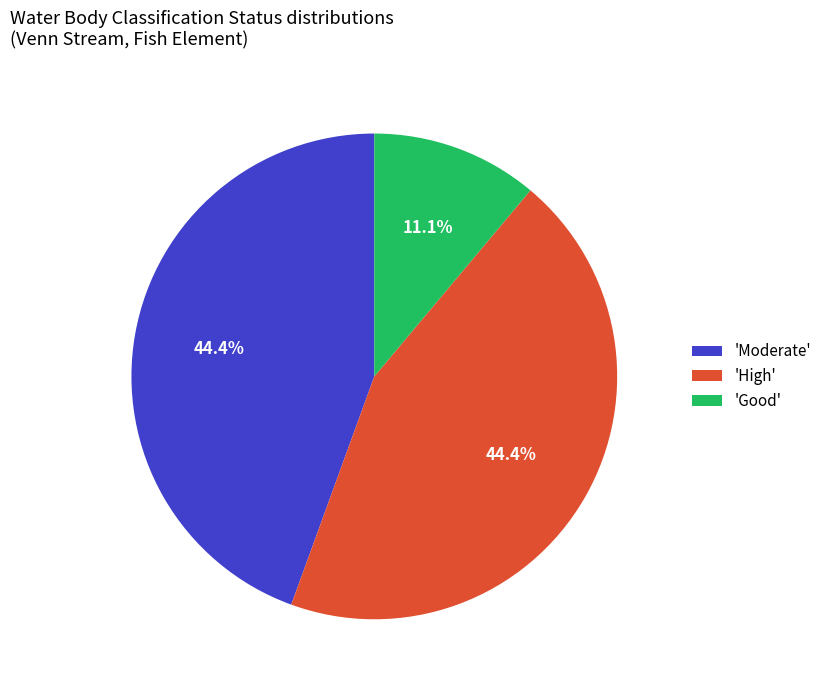

Is there a majority slice in this chart?

No